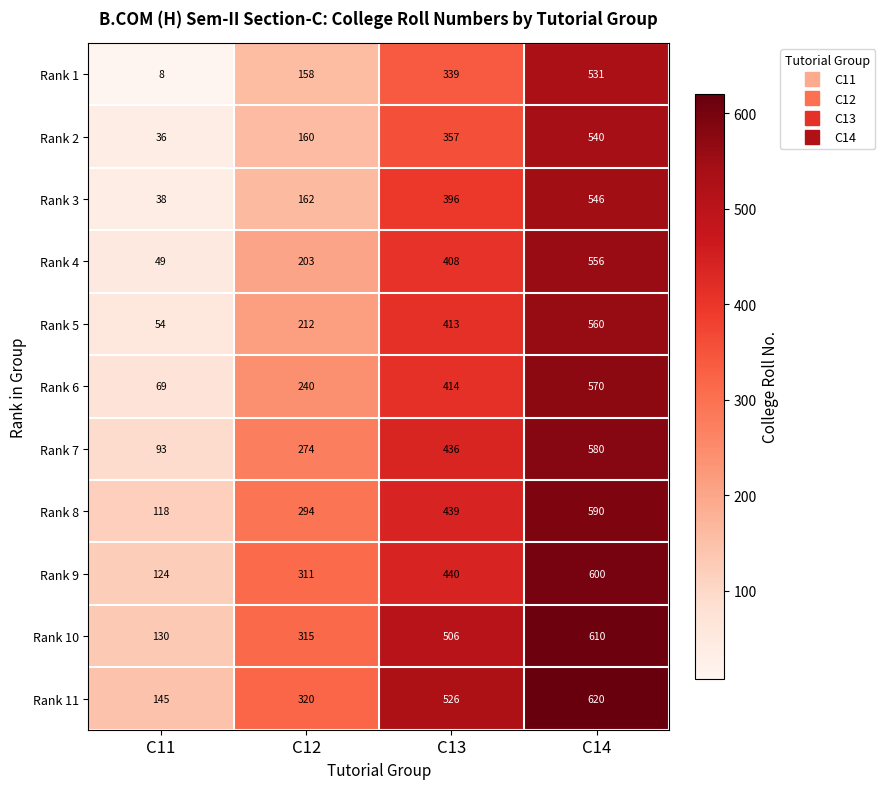

List the series in order of their peak value, lowest first.

Rank 1, Rank 2, Rank 3, Rank 4, Rank 5, Rank 6, Rank 7, Rank 8, Rank 9, Rank 10, Rank 11